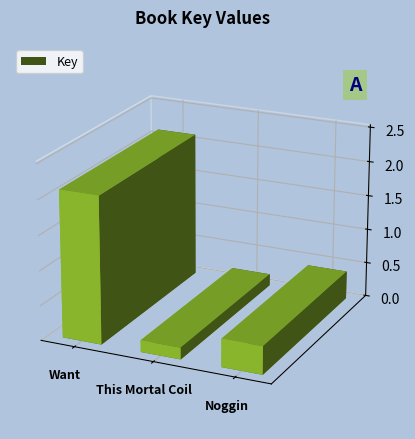

Does the chart contain stacked bars?

No